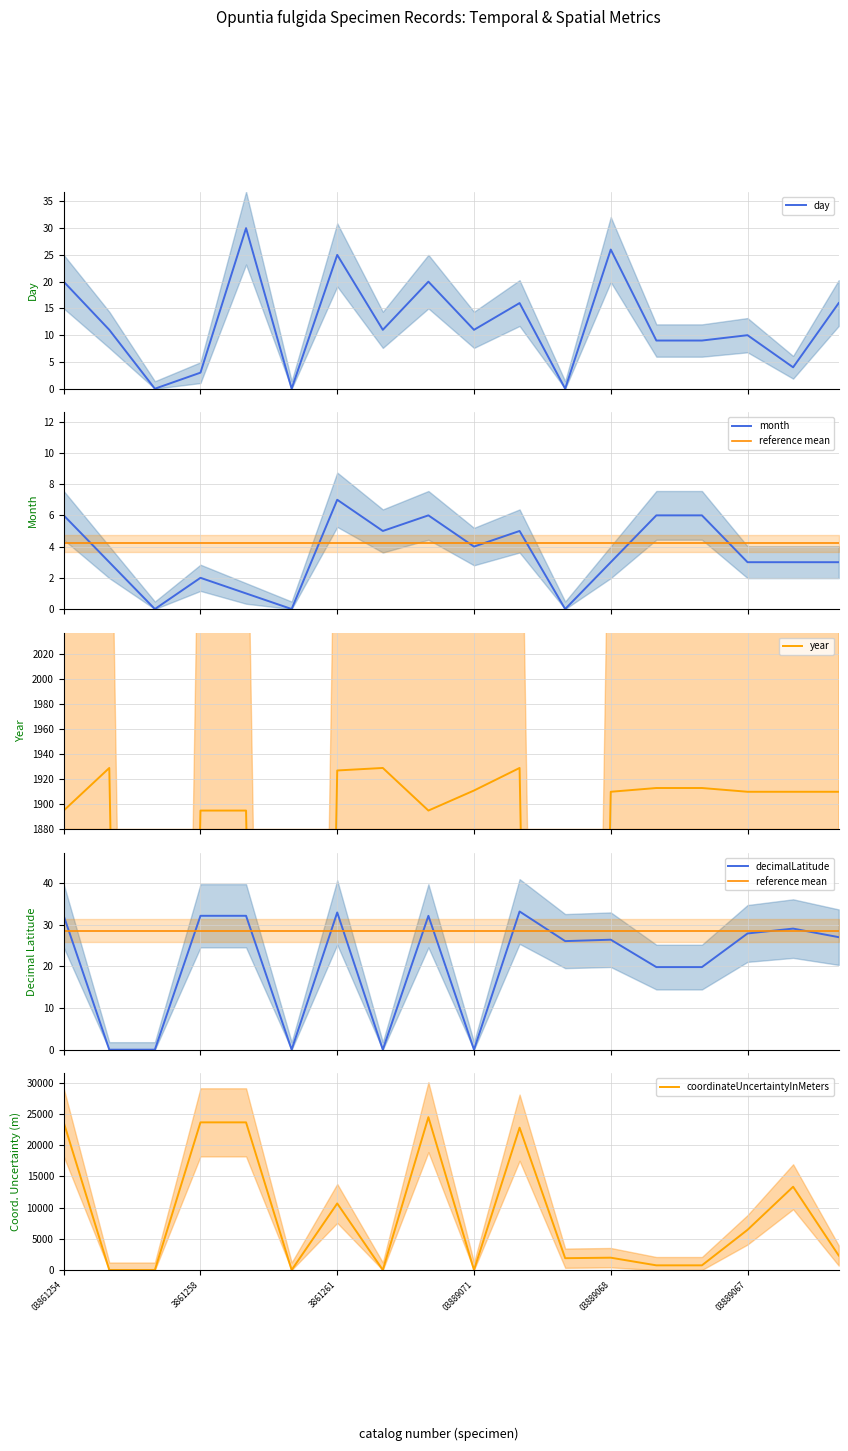

Which series has the widest spread of values?

coordinateUncertaintyInMeters